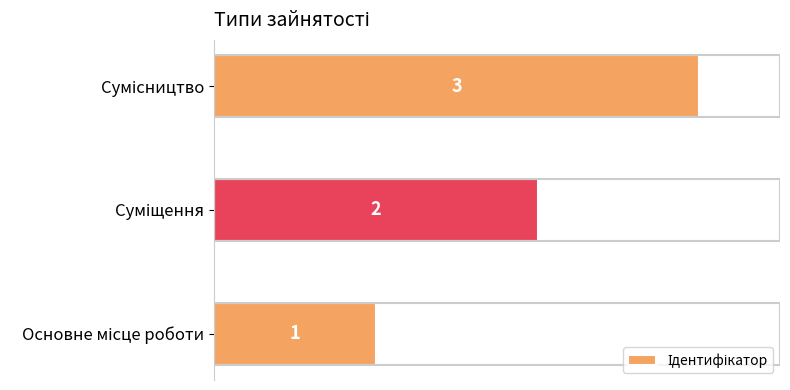

What is the sum of all values?

6